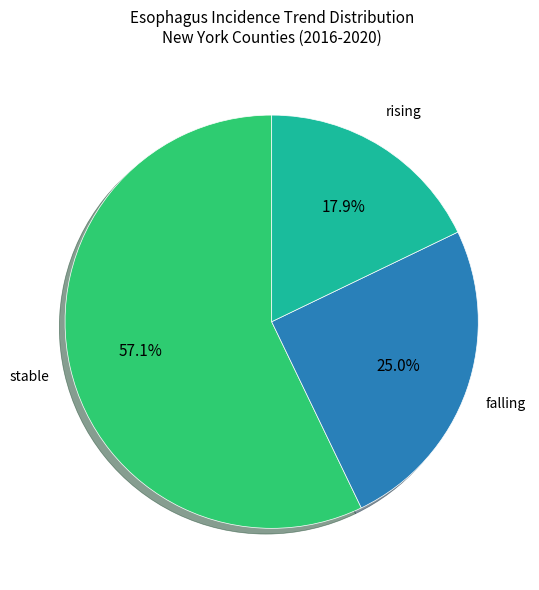

What is the ratio of the value at falling to the value at rising?

1.4